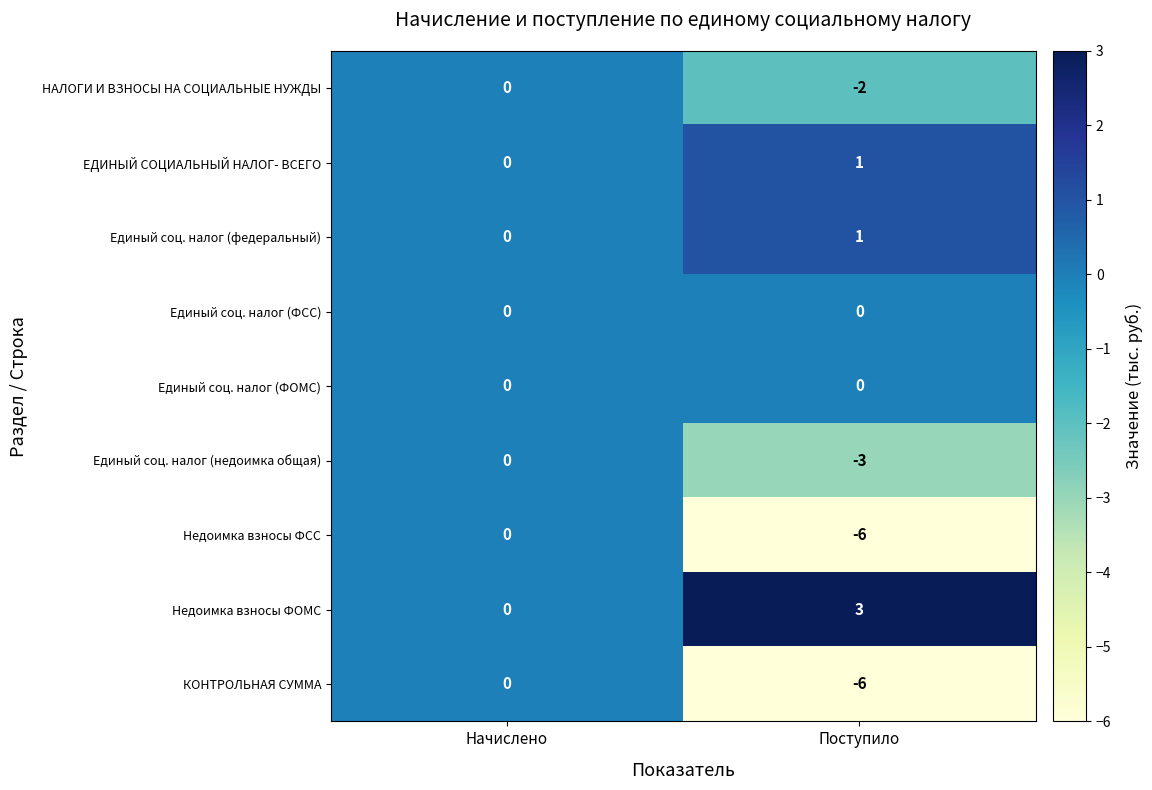

Is it true that Единый соц. налог (ФСС) equals 0 at Начислено?

True